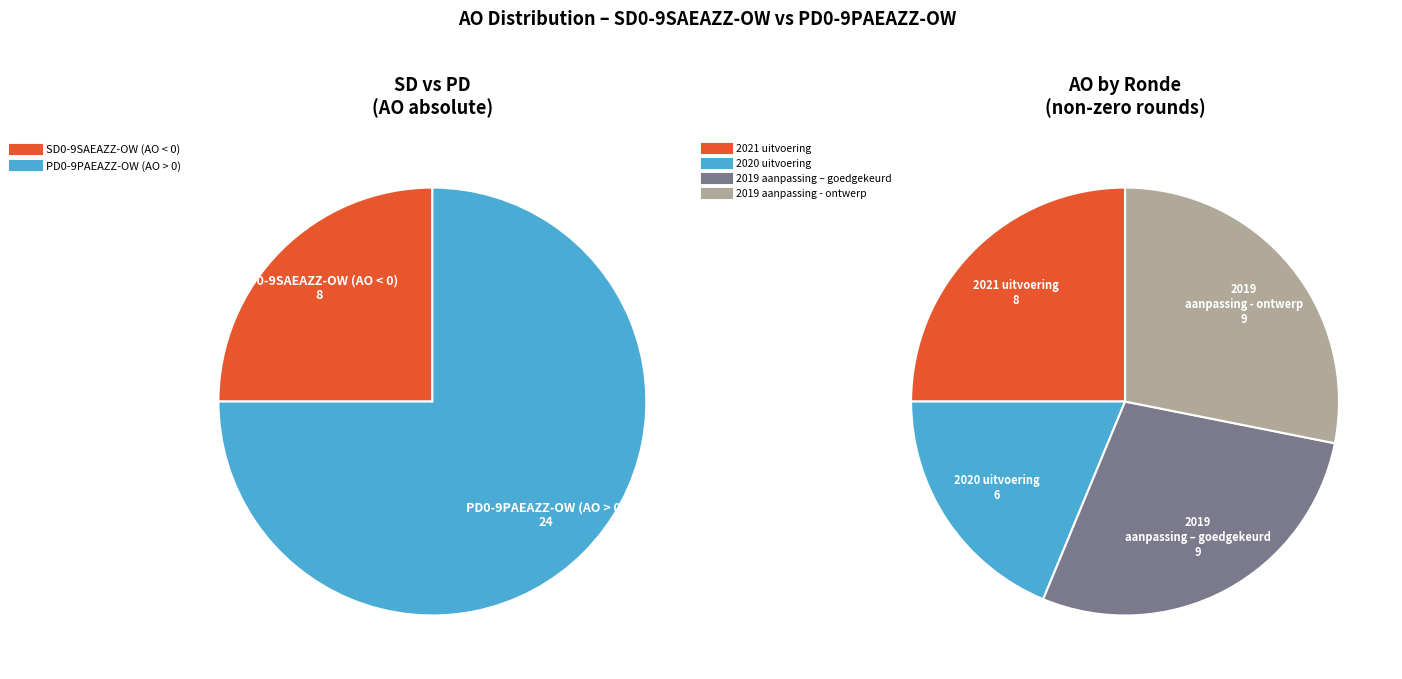

The 2022 Opmaak - ontwerp slice represents 1% of the pie. True or false?

False